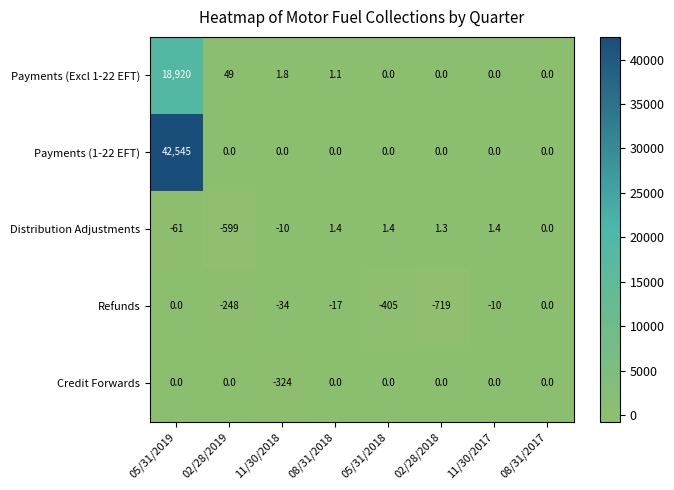

Is it true that Payments (Excl 1-22 EFT) equals 5773.3 at 02/28/2018?

False